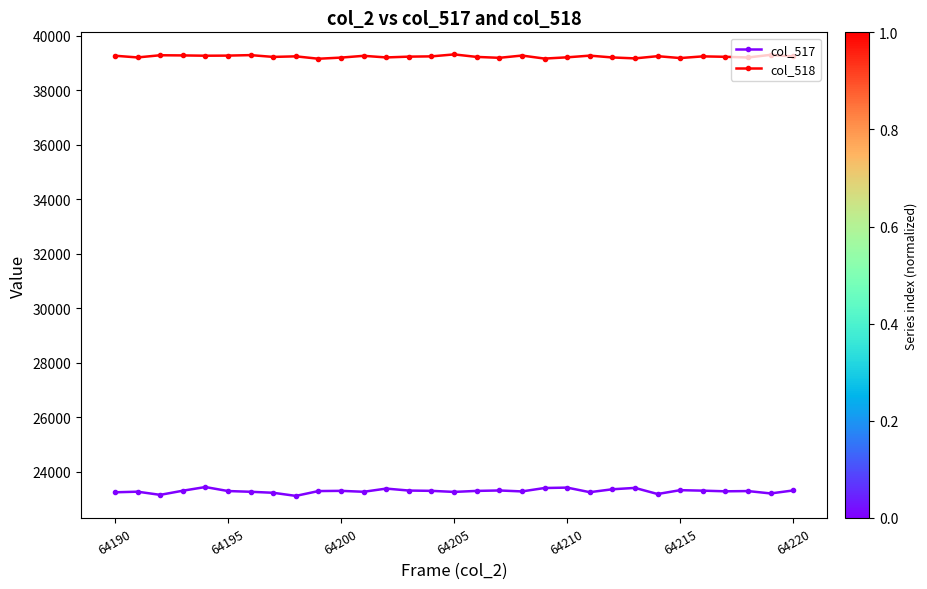

Which series has the widest spread of values?

col_517